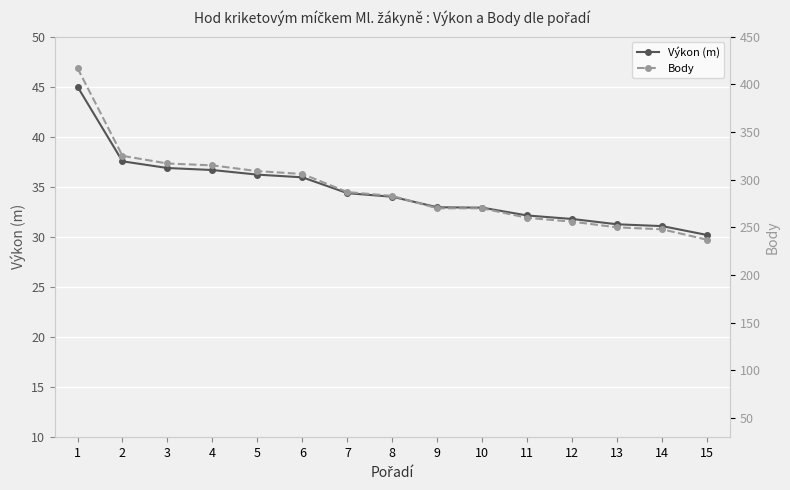

List the series in order of their peak value, highest first.

Body, Výkon (m)